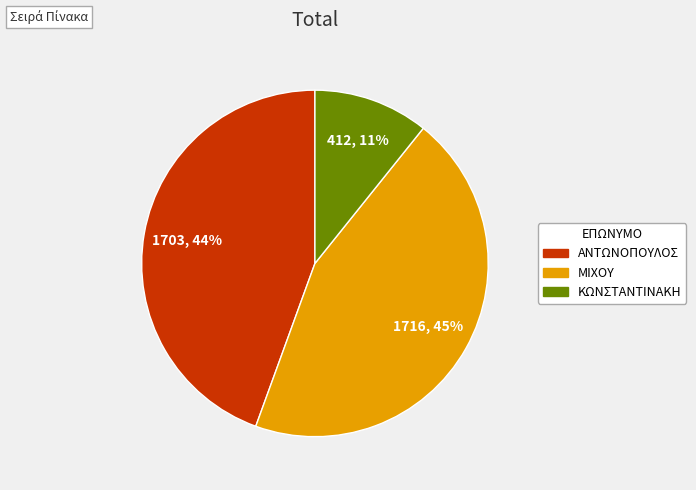

Count the number of slices in the pie.

3